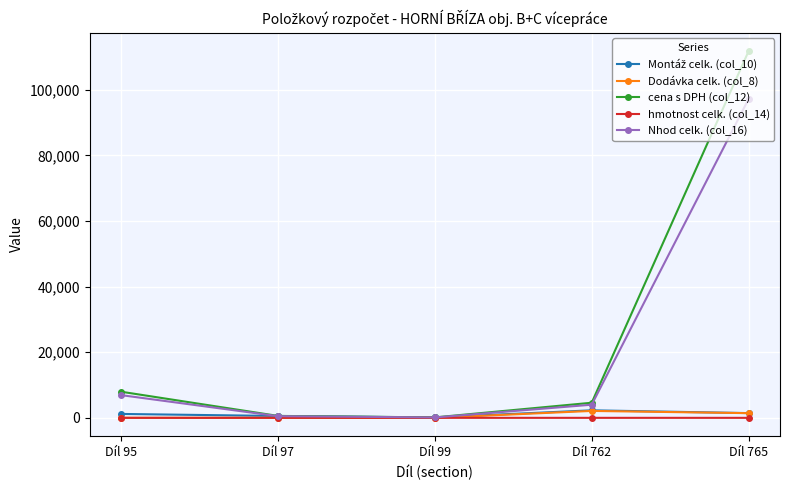

How many distinct data groups are displayed?

5